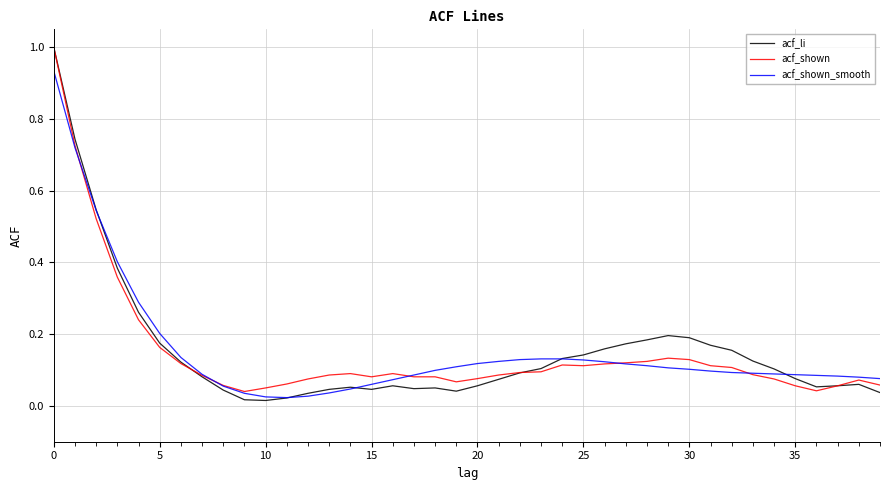

Which series has the largest range (max minus min)?

acf_li